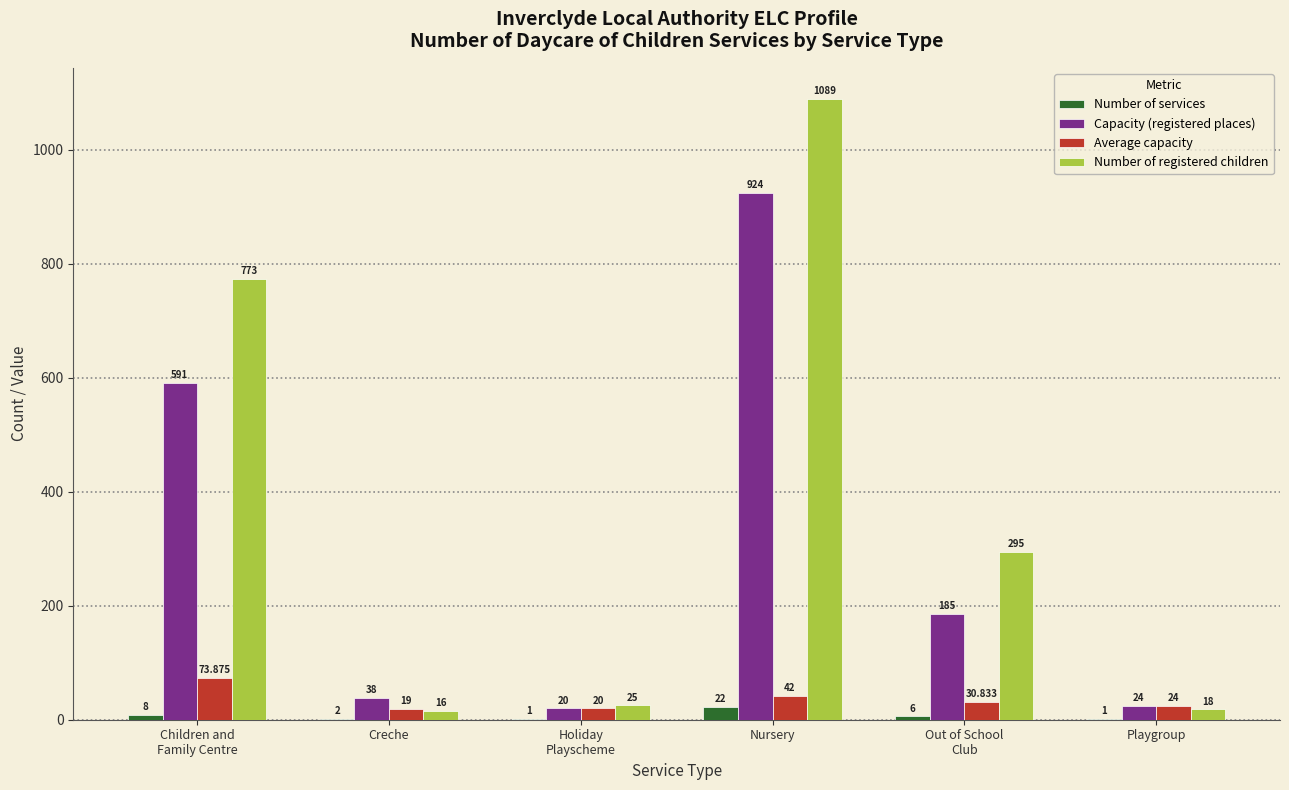

At which label does Number of services first exceed 6?

Children and
Family Centre